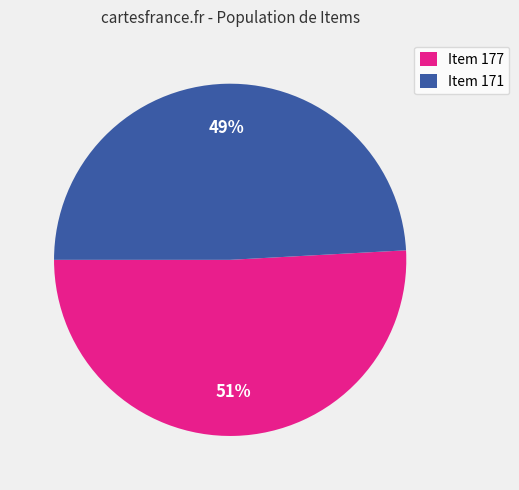

How many slices are in this pie chart?

2